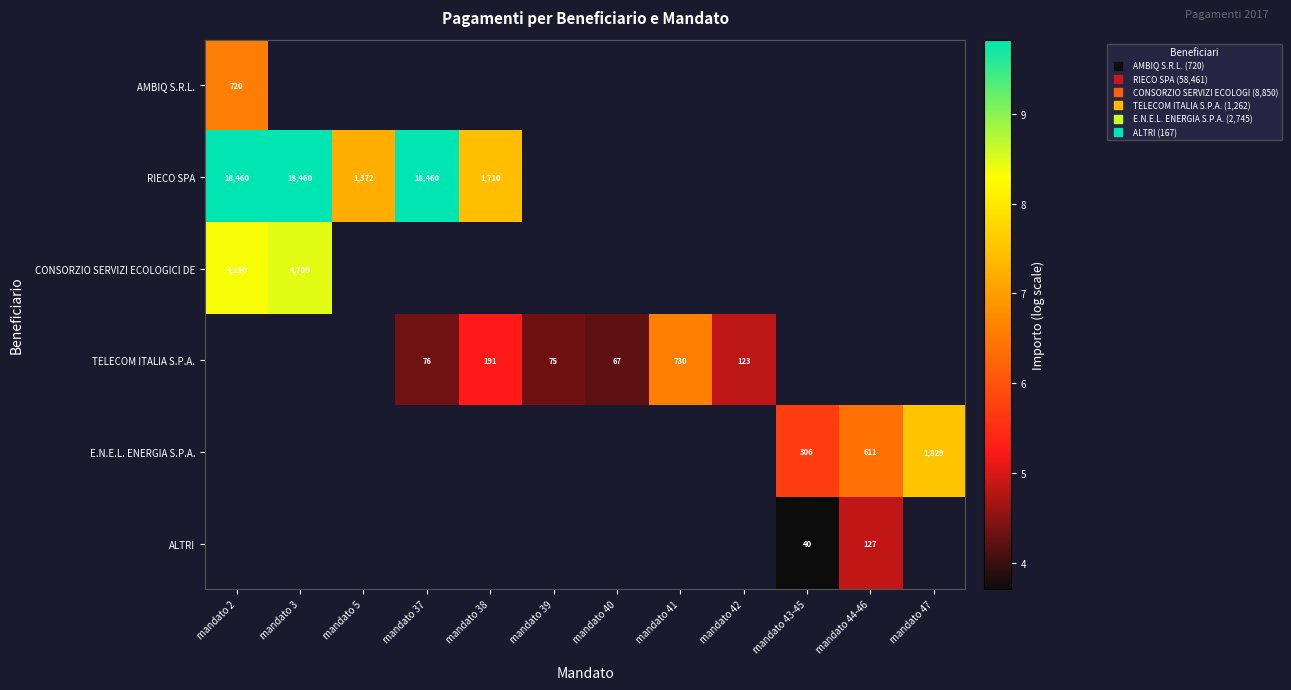

The value of RIECO SPA at mandato 5 is 3.6. True or false?

False